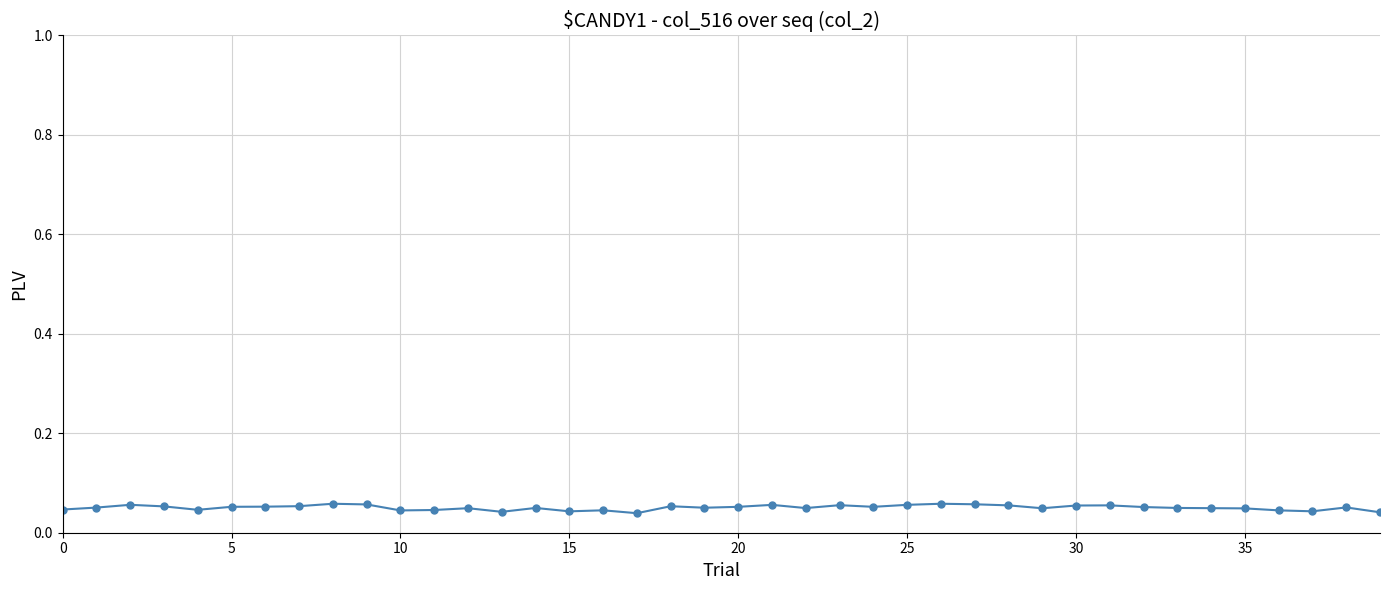

Count the values in the range 0 to 1.

40